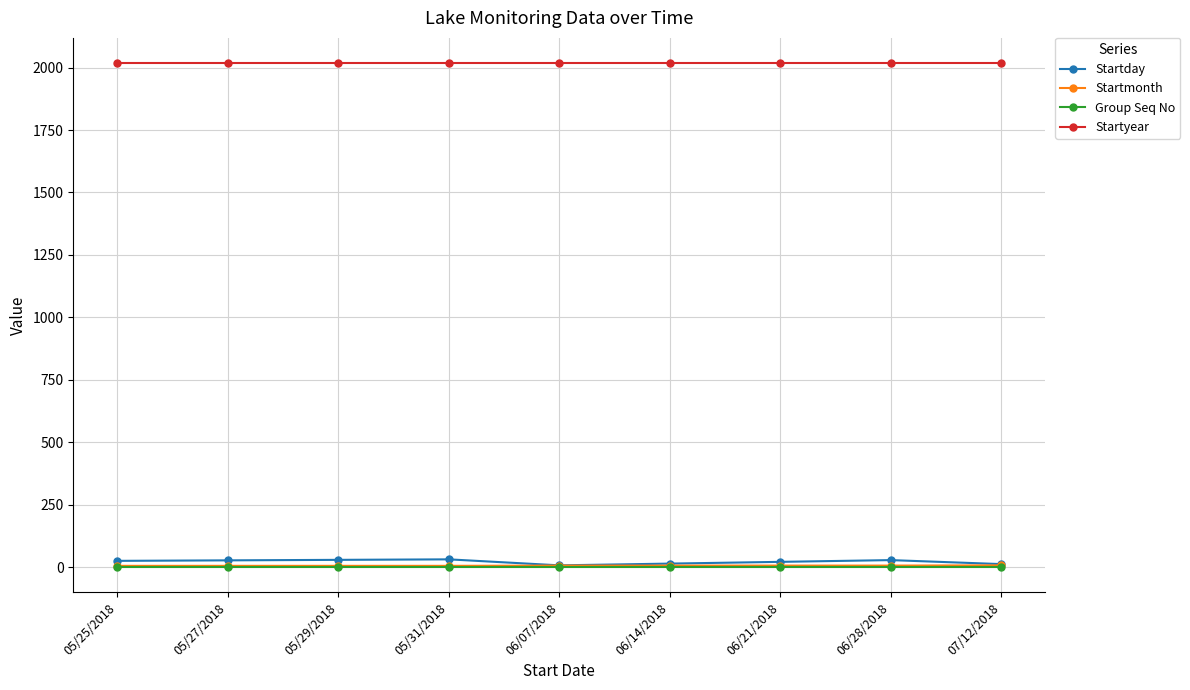

Which series has the largest range (max minus min)?

Startday